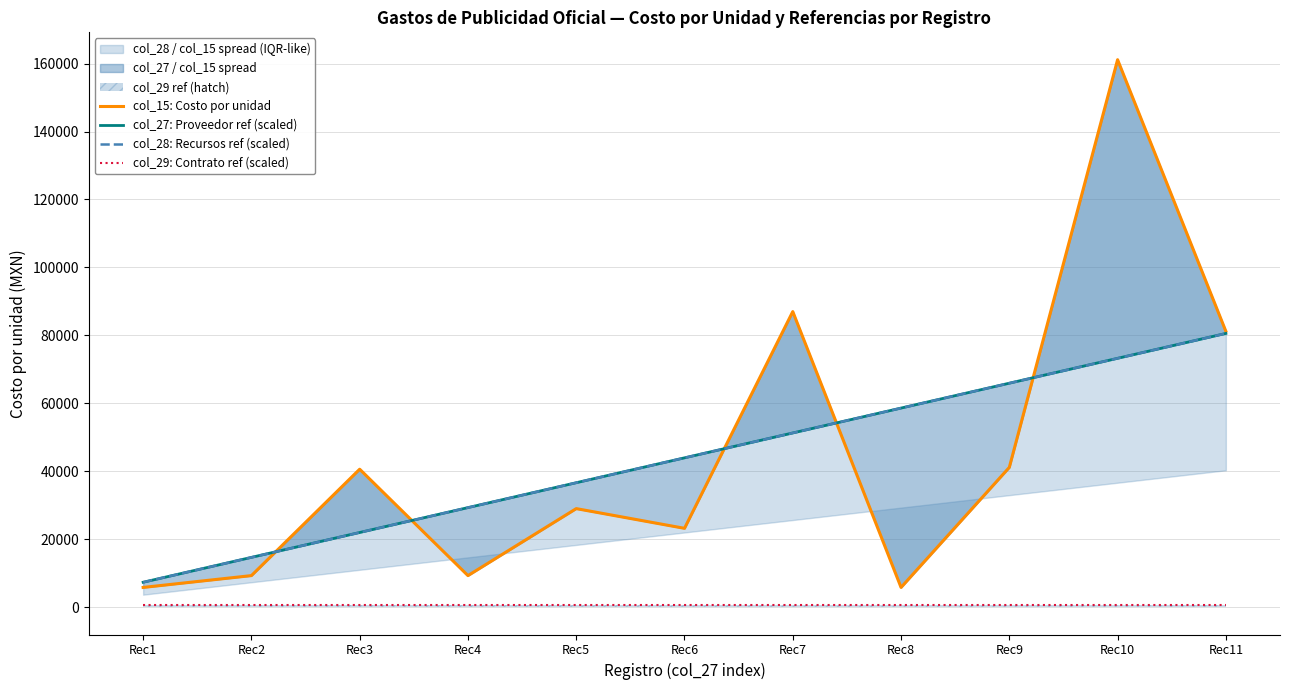

At which label is col_29: Contrato ref (scaled) closest to 732?

Rec1